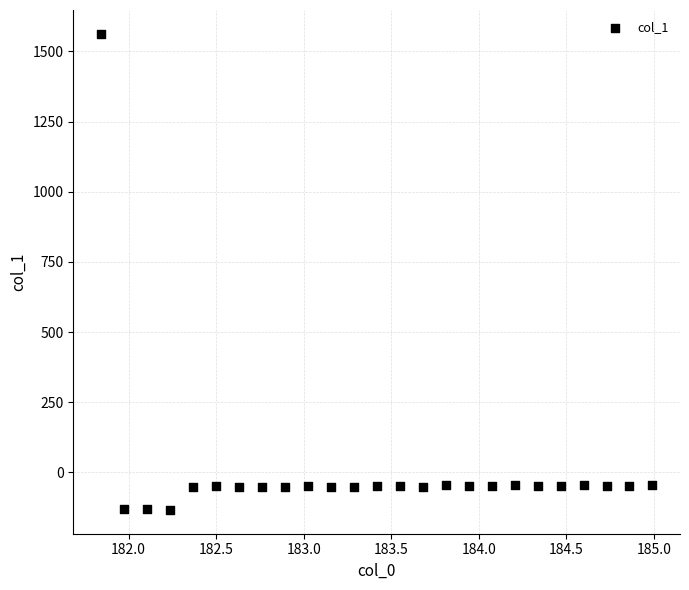

What is the range of Y values (max minus min)?

1696.2